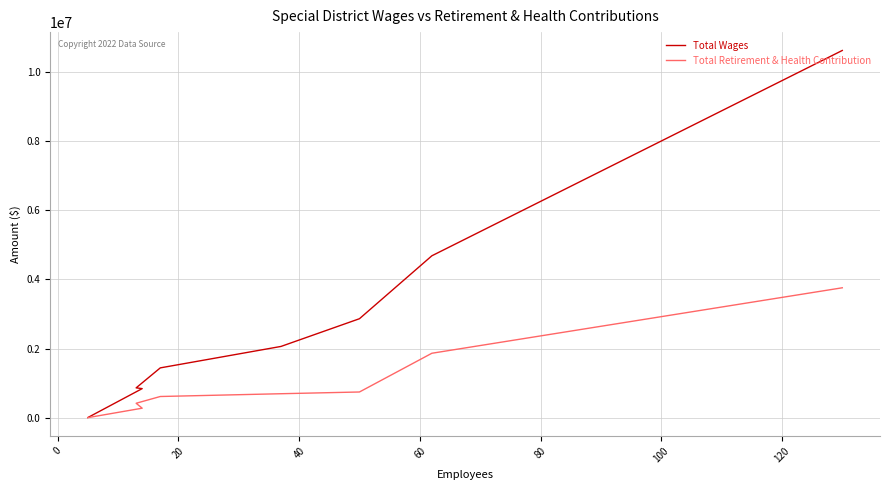

How many positive values does the Total Retirement & Health Contribution series have?

7